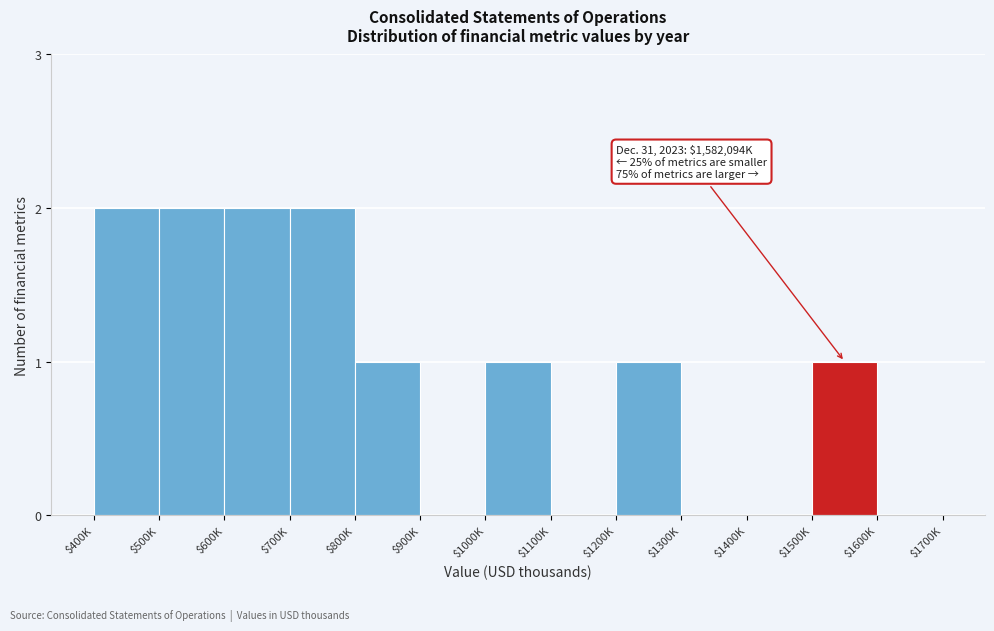

What is the sum of all values?

12